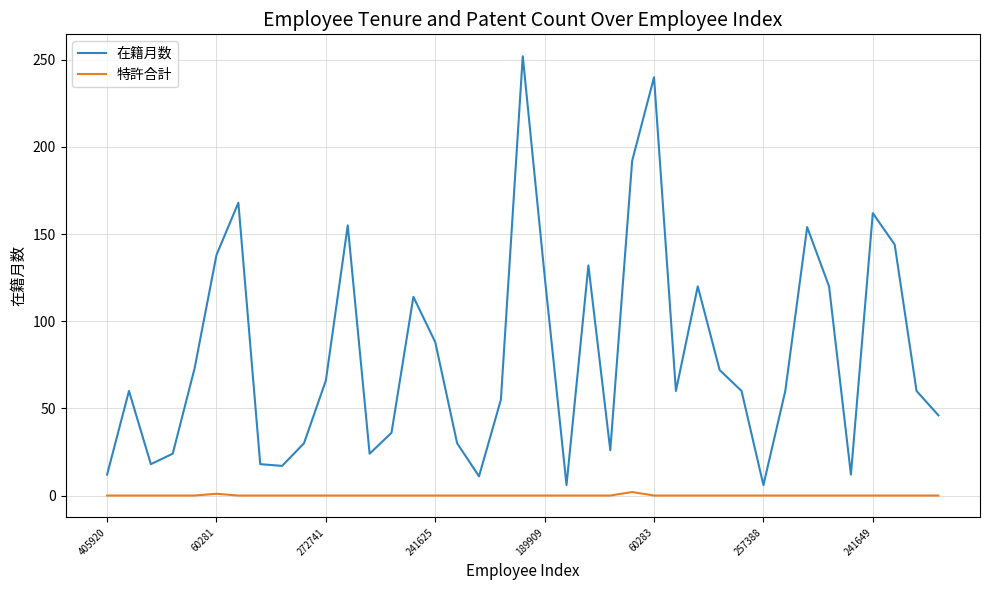

What is the maximum value for 在籍月数?

252